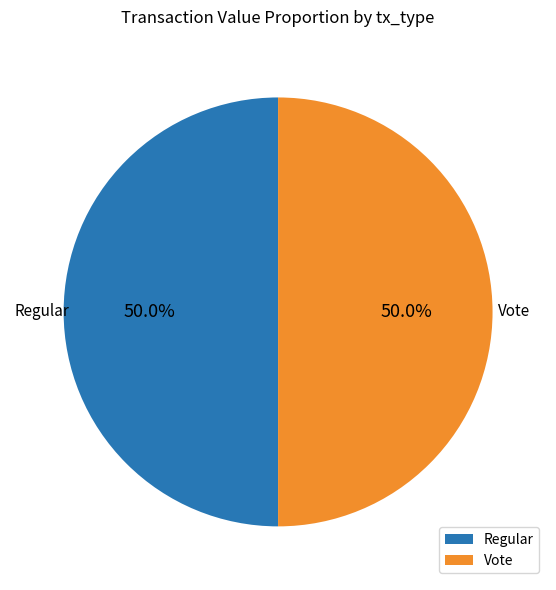

To the nearest percent, what percentage of the pie is Vote?

50%